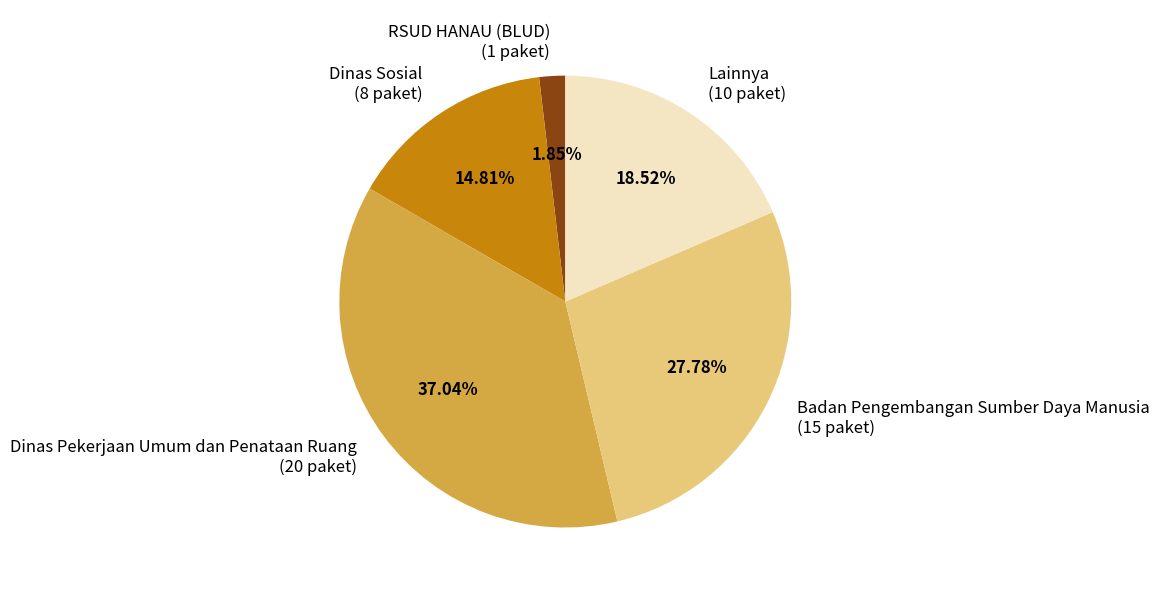

Count the number of slices in the pie.

5